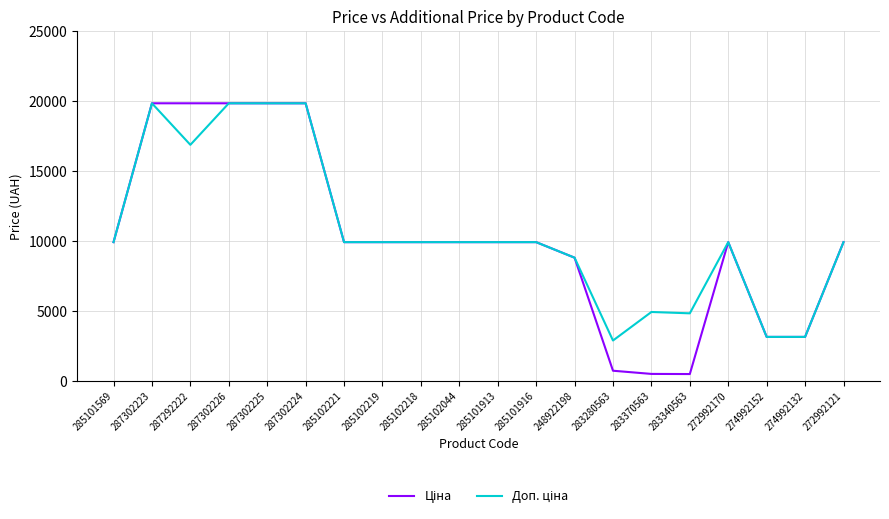

What is the maximum value shown in the chart?

19831.1